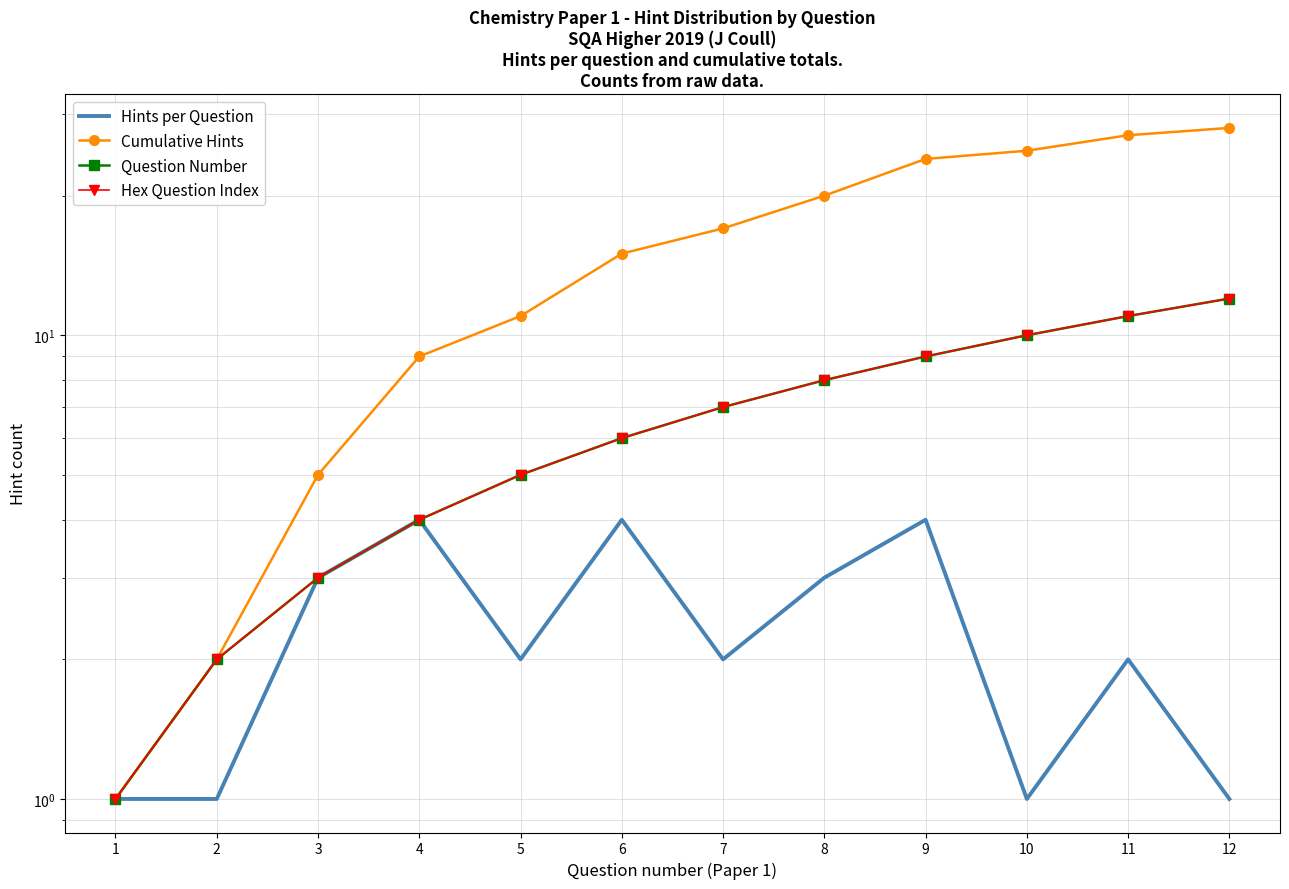

How many lines are shown in the chart?

4